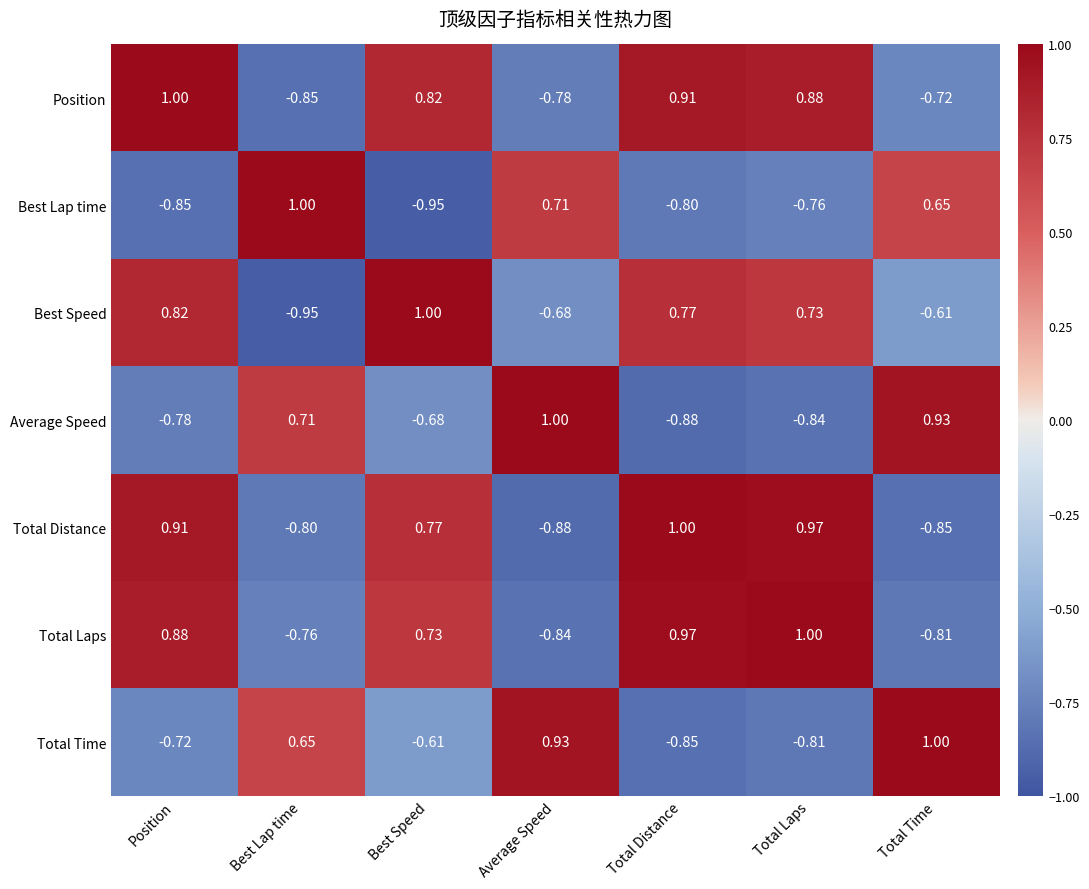

List the labels in order of Total Laps value, smallest first.

Average Speed, Total Time, Best Lap time, Best Speed, Position, Total Distance, Total Laps